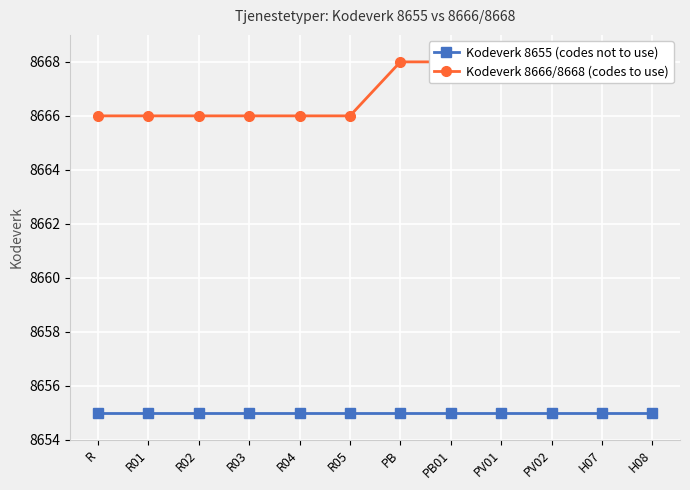

How many Kodeverk 8666/8668 (codes to use) values are between 8666 and 8668?

12